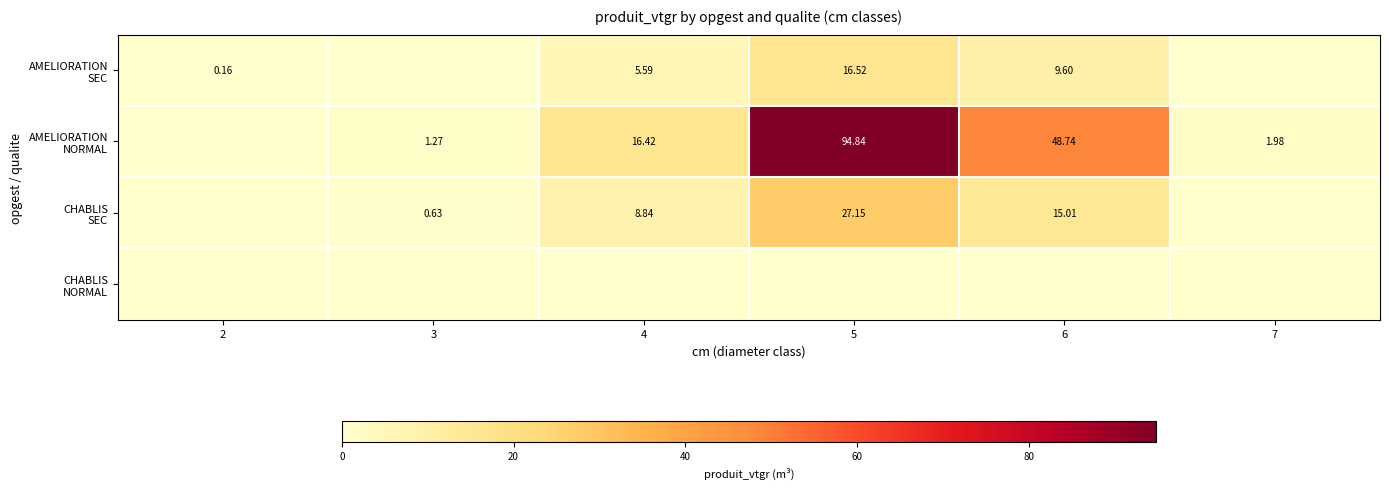

What is the spread (max minus min) of values at 3?

1.3